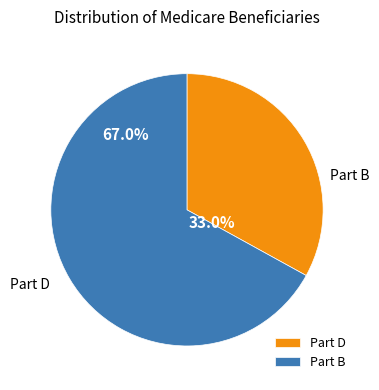

What percentage is NOT represented by 30000?

33.0%